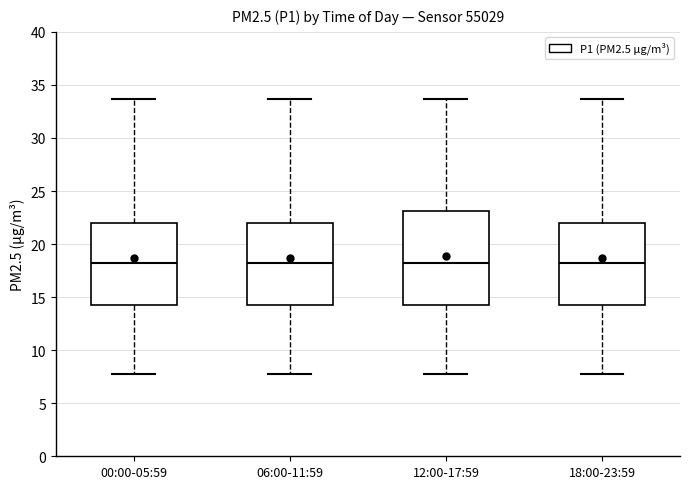

Comparing the boxes themselves (not the whiskers), which one is the tallest?

12:00-17:59